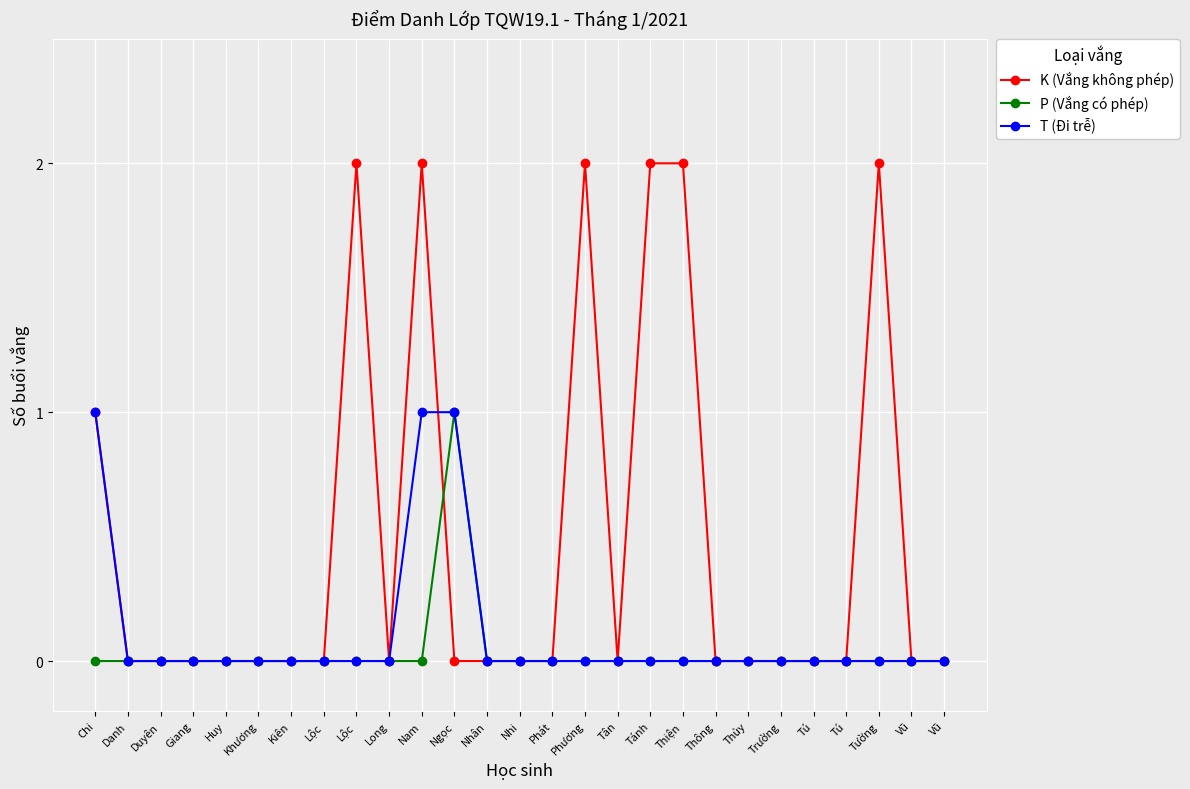

What are all the series names shown in the legend?

K (Vắng không phép), P (Vắng có phép), T (Đi trễ)